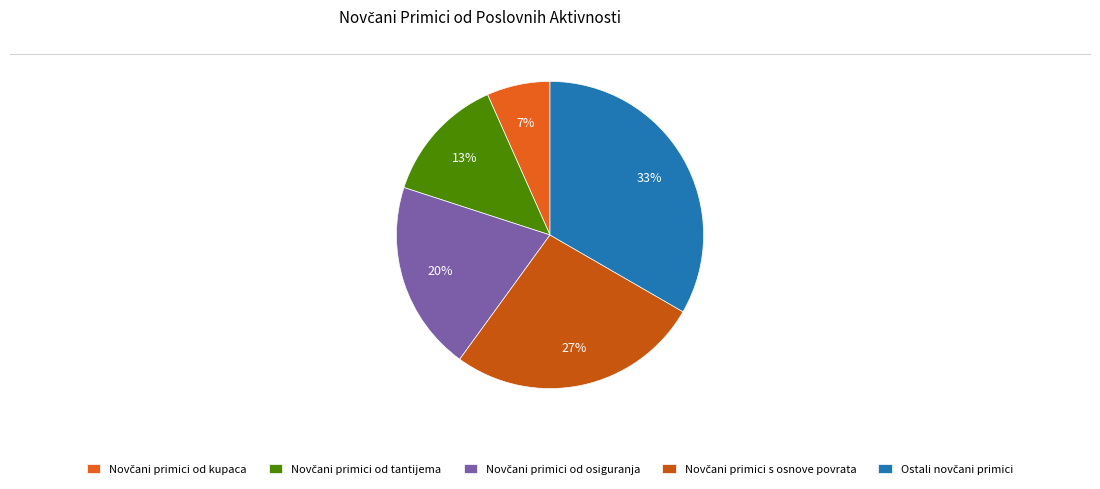

Is Novčani primici od osiguranja the majority of the pie?

No